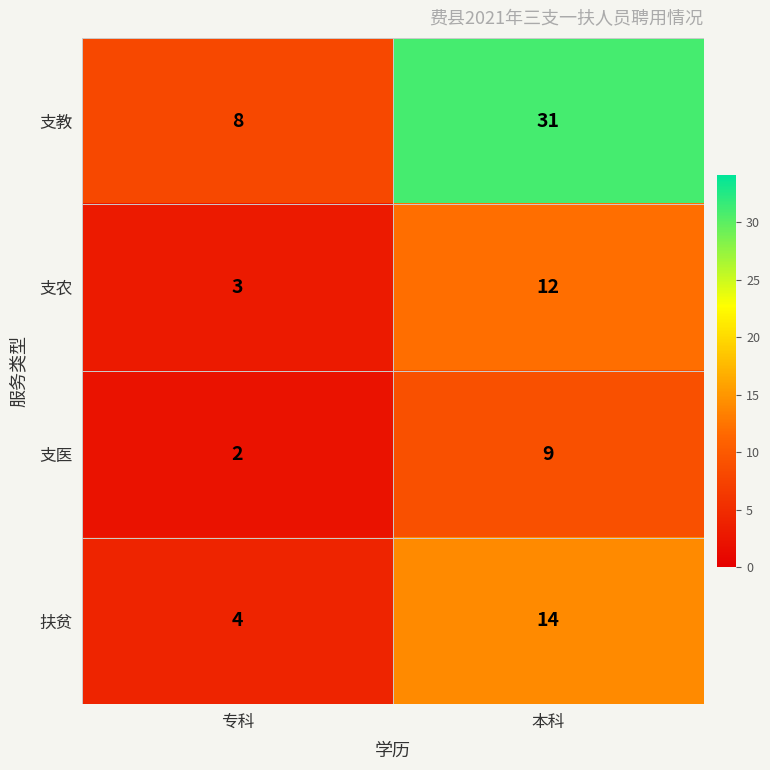

At which label does 支教 reach its peak?

本科